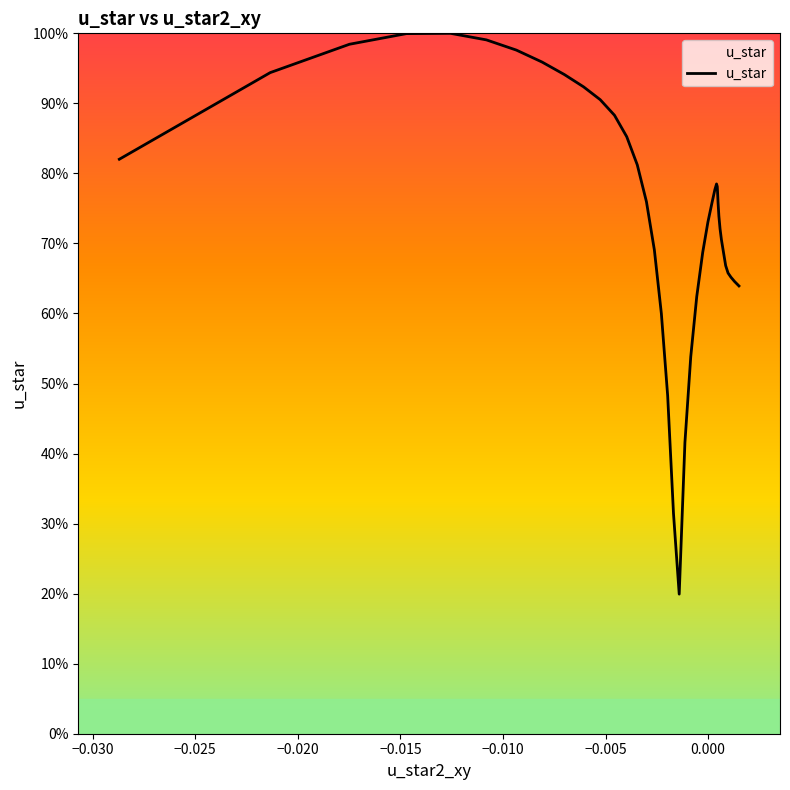

What is the greatest value displayed?

100.0